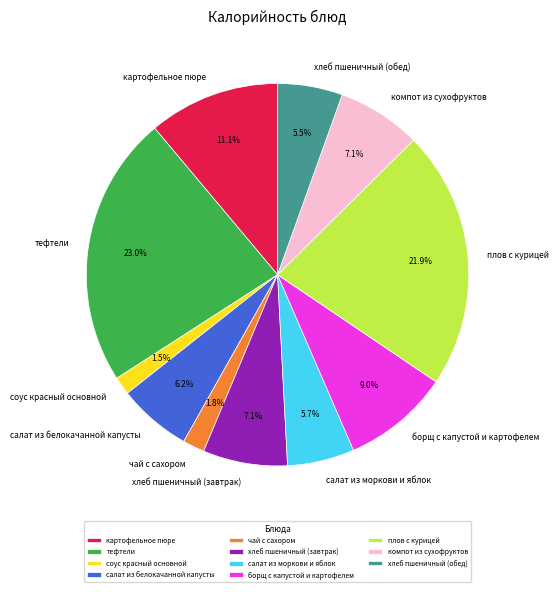

What portion of the pie excludes хлеб пшеничный (обед)?

94.5%